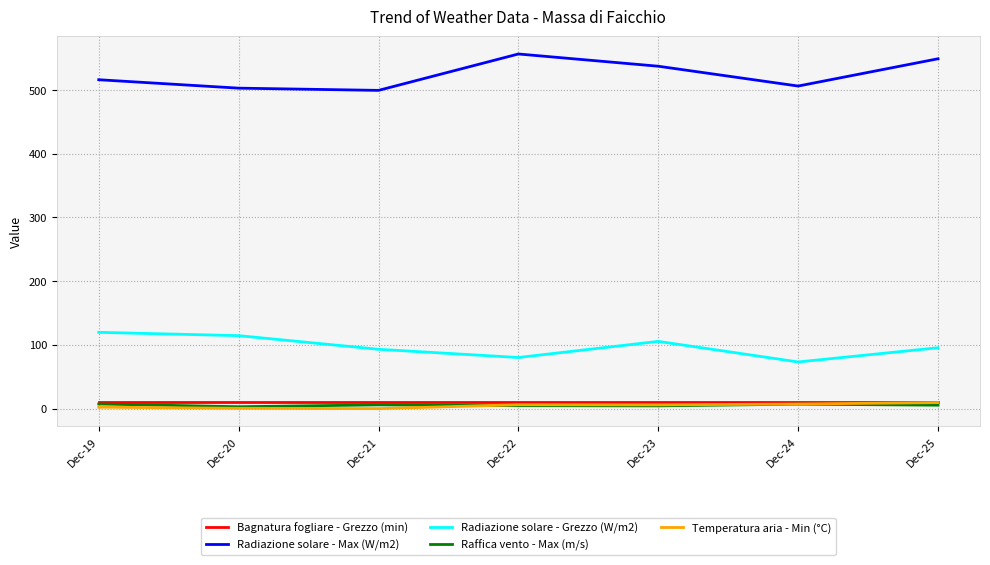

True or false: Raffica vento - Max (m/s) has a value of 4.5 at Dec-22.

True